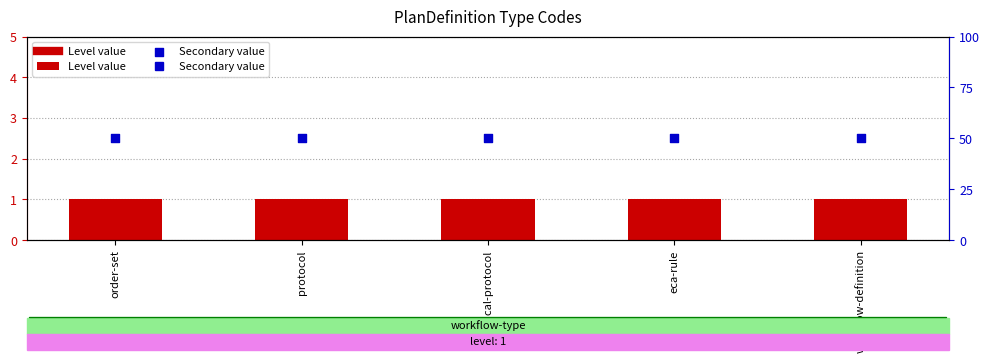

Which series reaches the maximum Y coordinate?

Secondary value